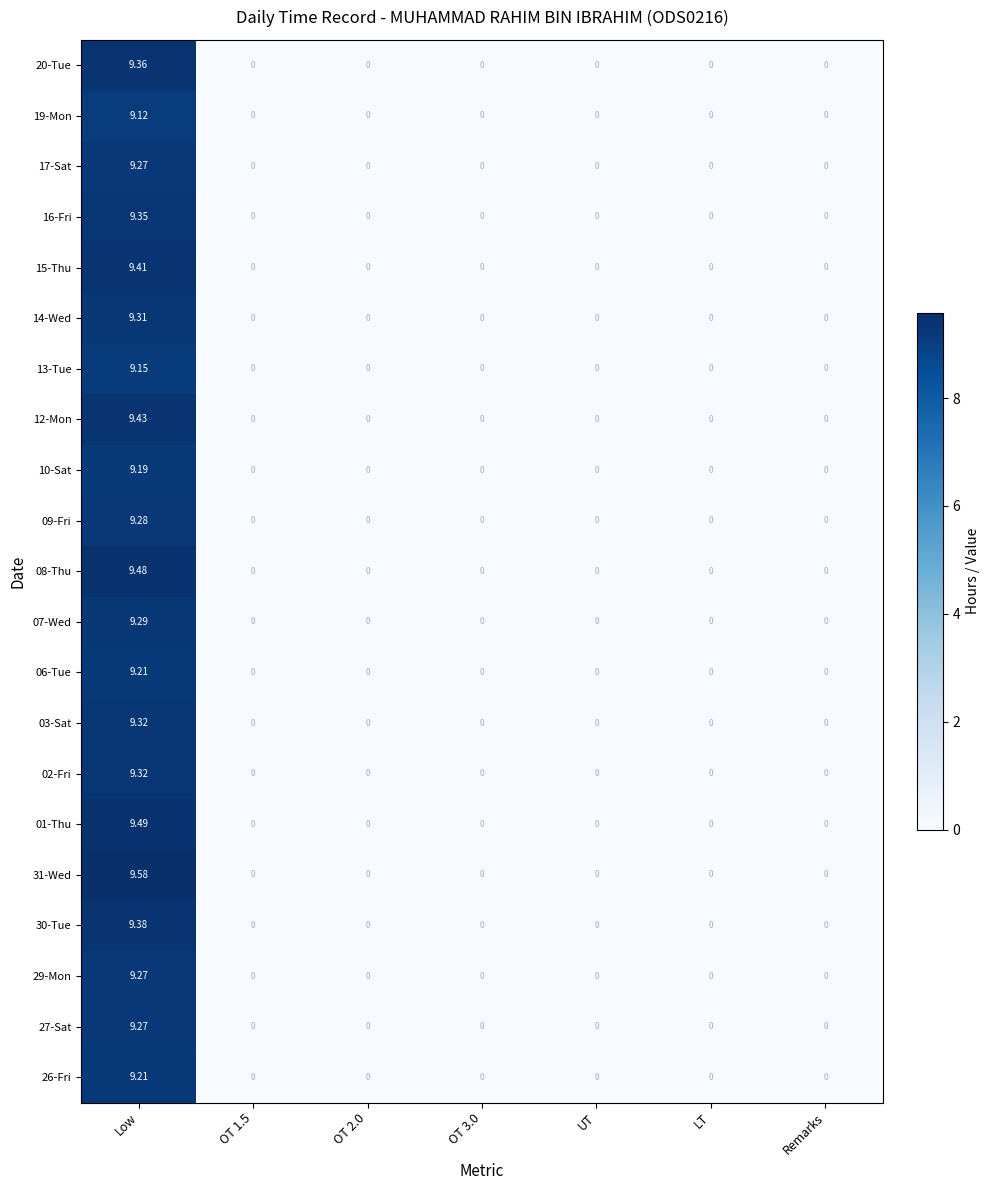

Count the number of data series in this chart.

21